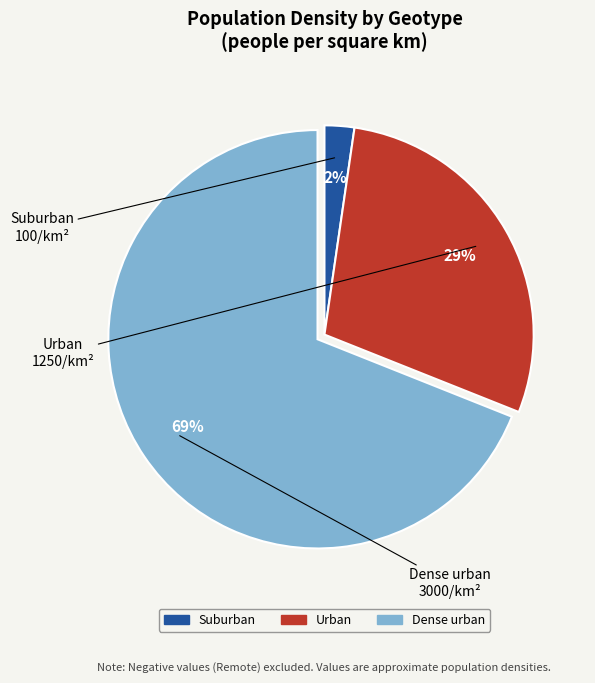

What percentage is the Dense urban slice, to the nearest percent?

69%